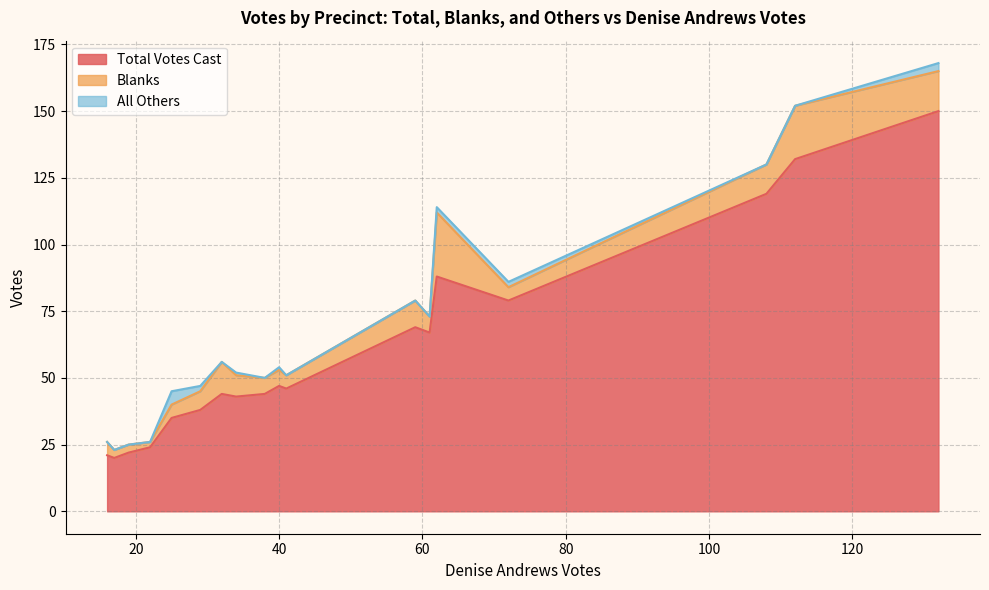

Which series changed the most between Athol-3 and Gill-1?

Total Votes Cast